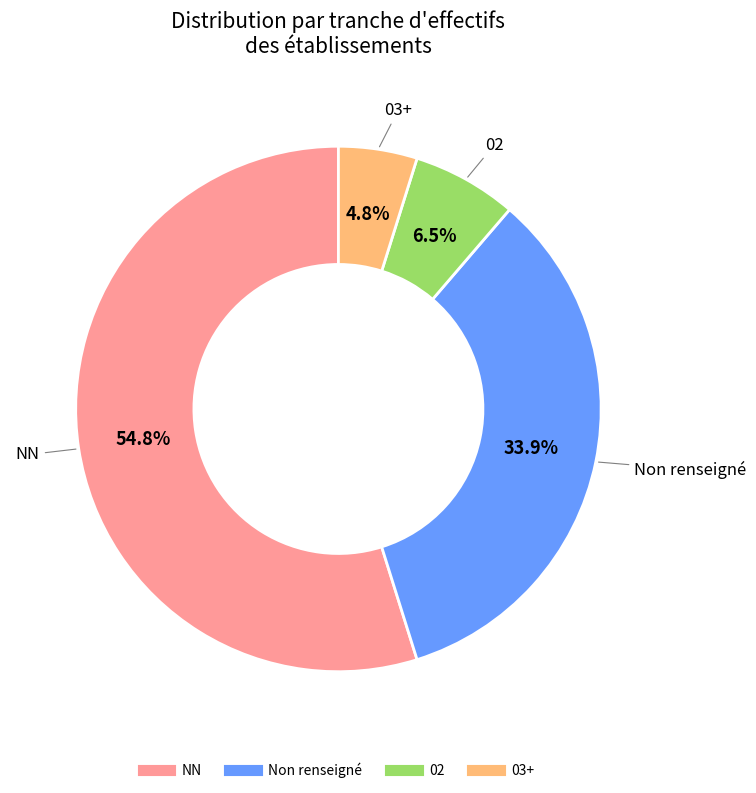

Is there any slice that represents more than half of the pie?

Yes